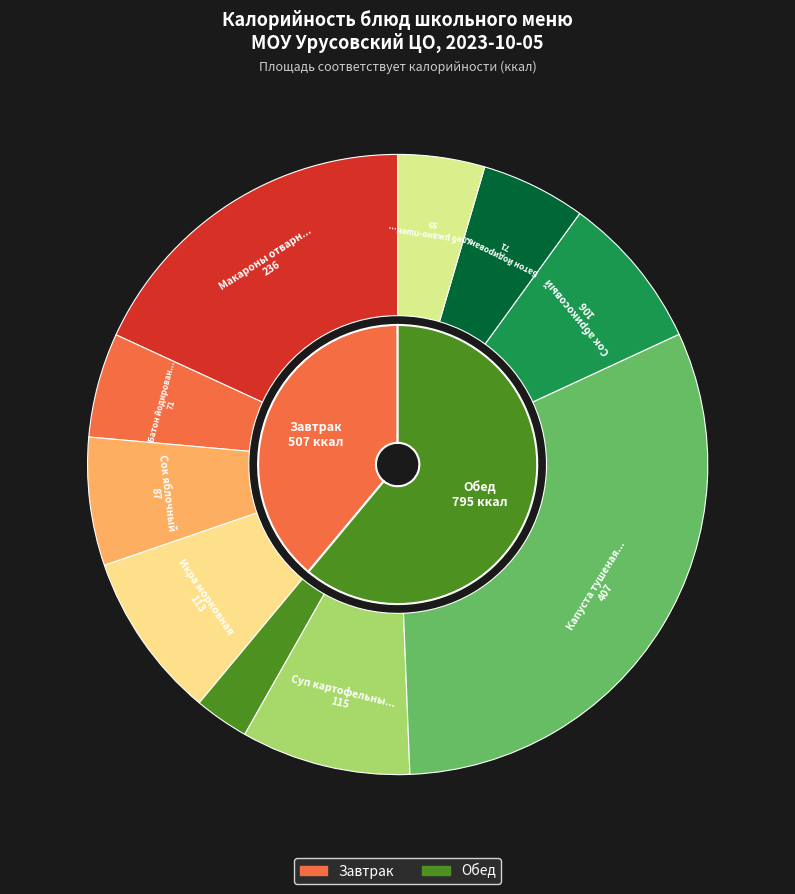

What is the smallest slice in the pie chart?

Салат из свежих помидоров и огурцов